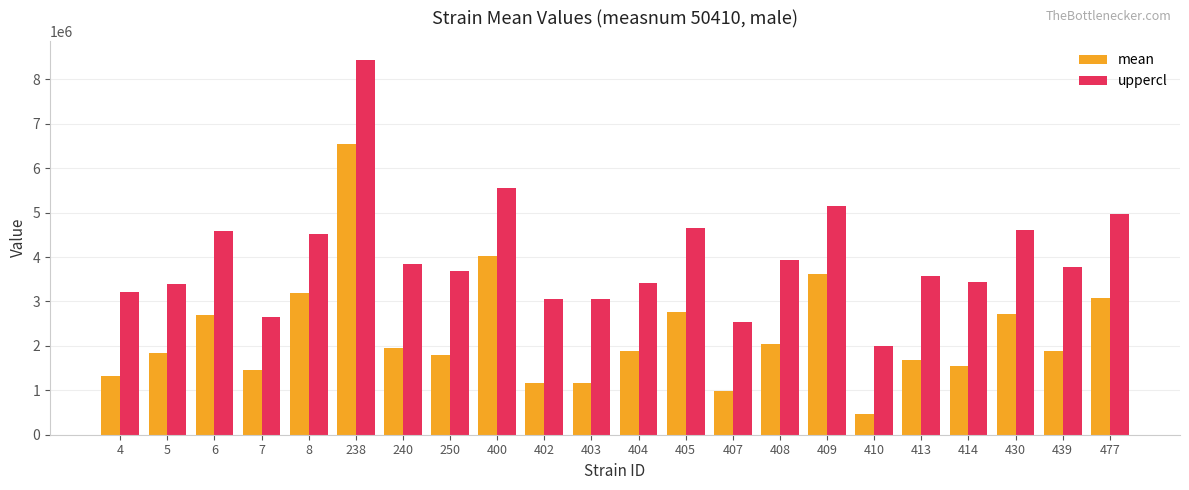

What is the difference between the mean values at 430 and 400?

1306668.6